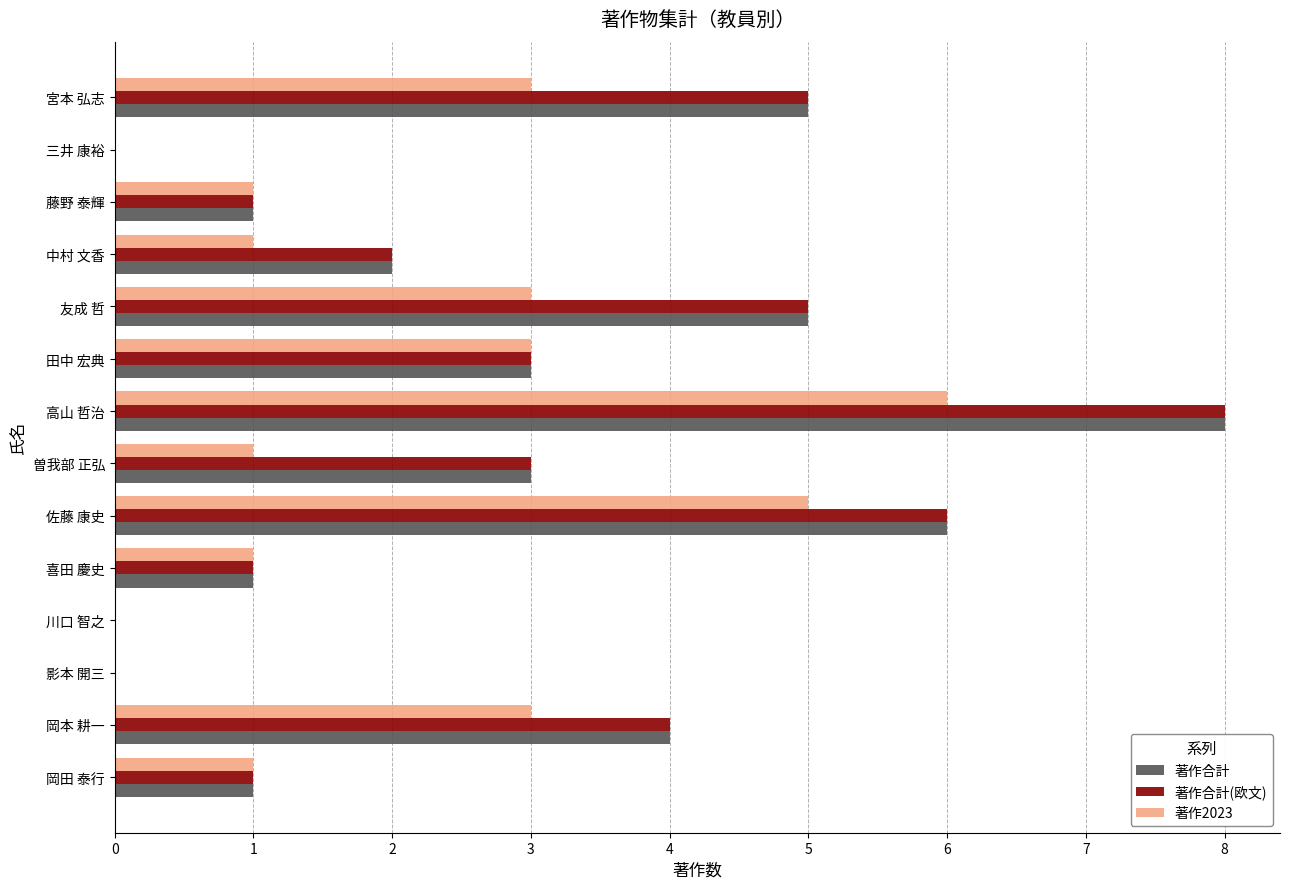

The value of 著作2023 at 三井 康裕 is 4. True or false?

False